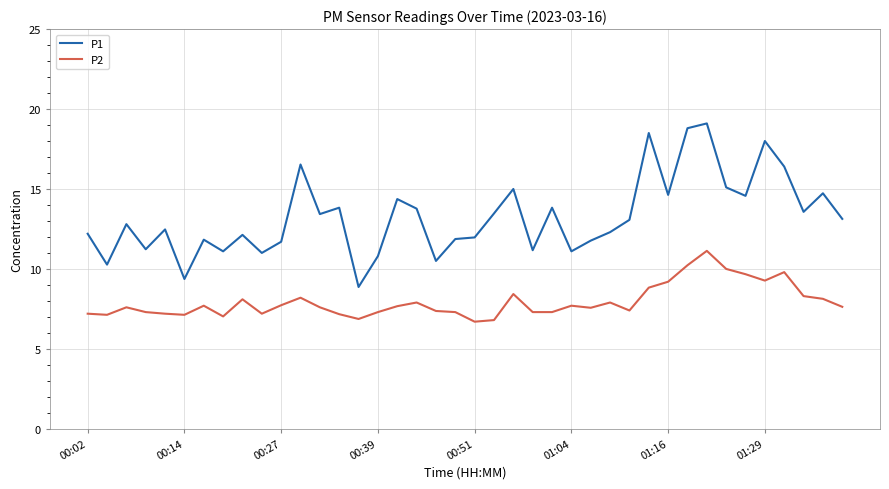

Which series has the widest spread of values?

P1